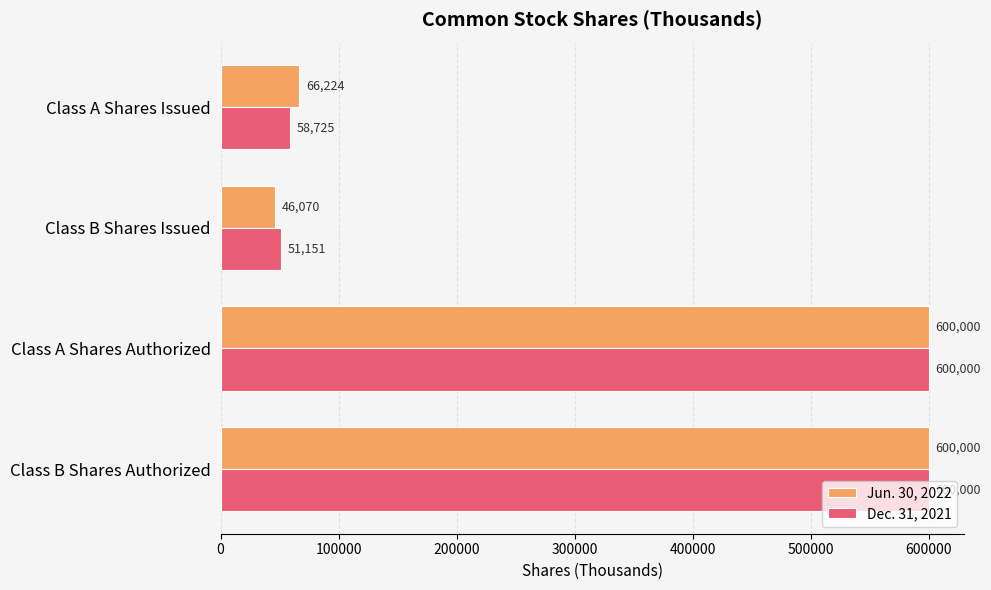

The value of Jun. 30, 2022 at Class A Shares Authorized is 319975. True or false?

False